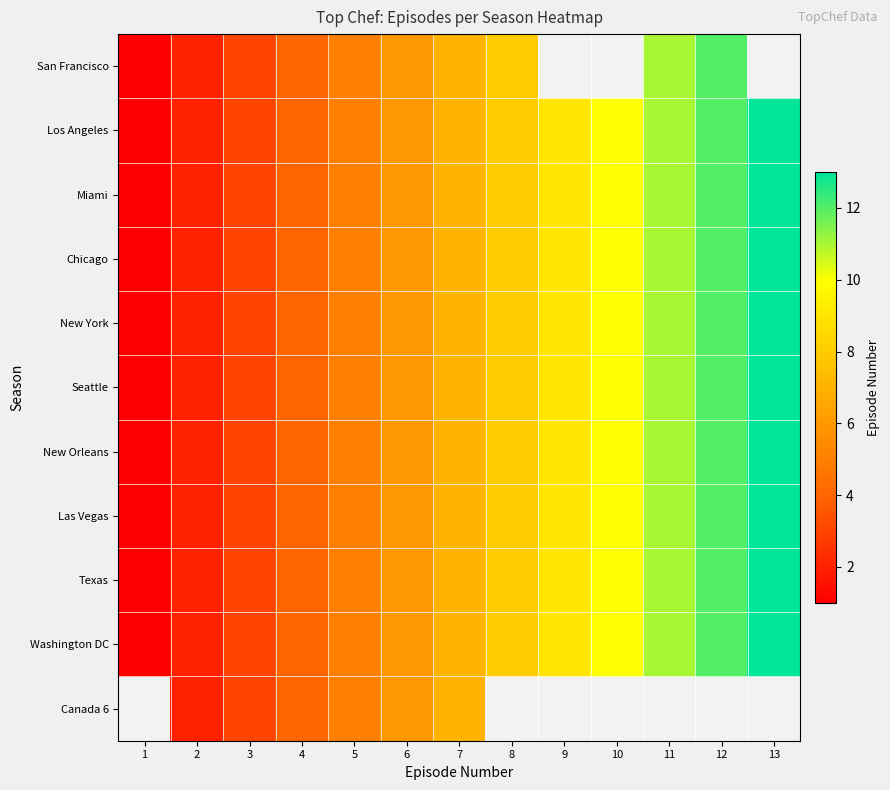

What is the sum of the Miami values at 8 and 3?

11.0